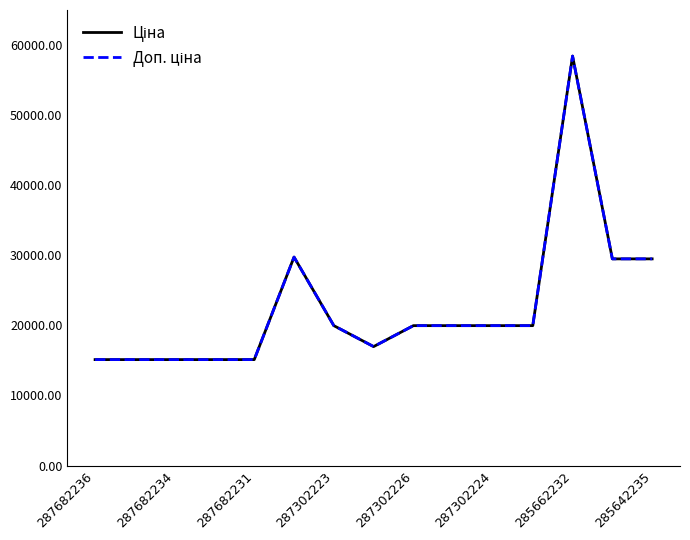

True or false: Ціна and Доп. ціна intersect in this chart.

False